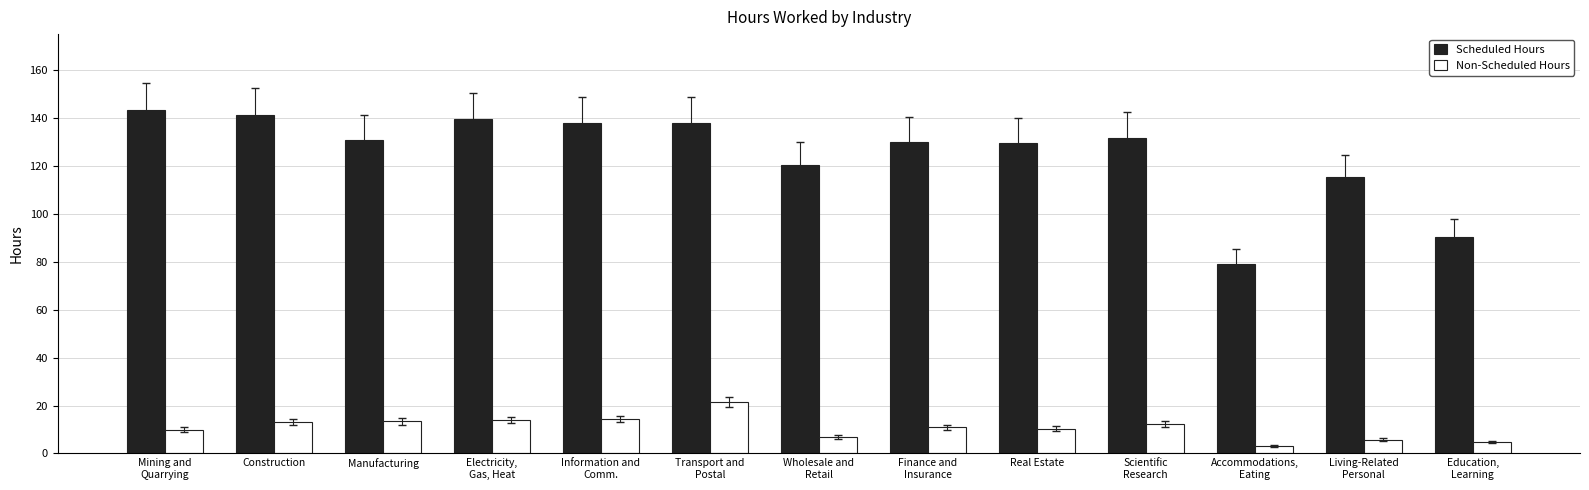

How many distinct data groups are displayed?

2